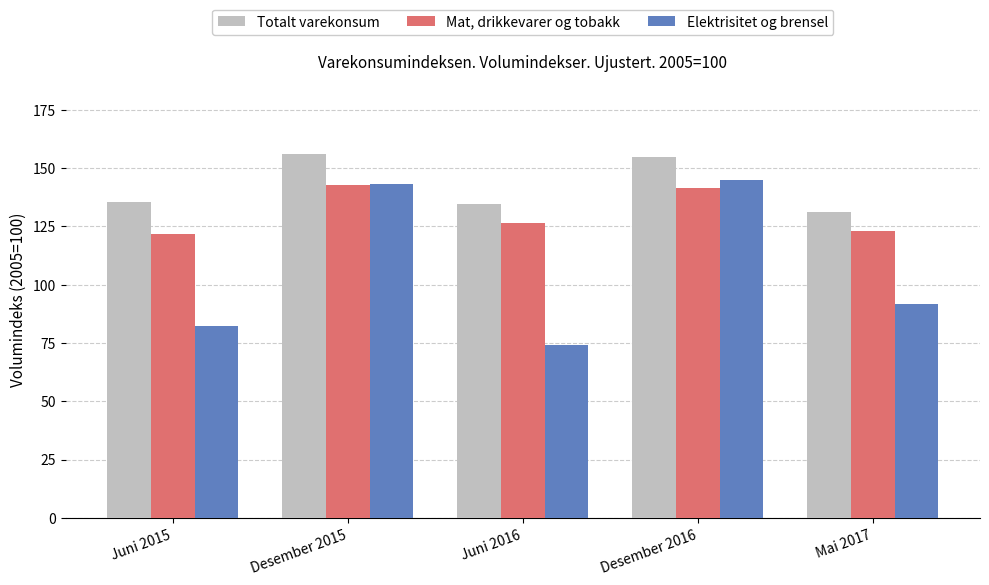

List the series in order of their peak value, highest first.

Totalt varekonsum, Elektrisitet og brensel, Mat, drikkevarer og tobakk